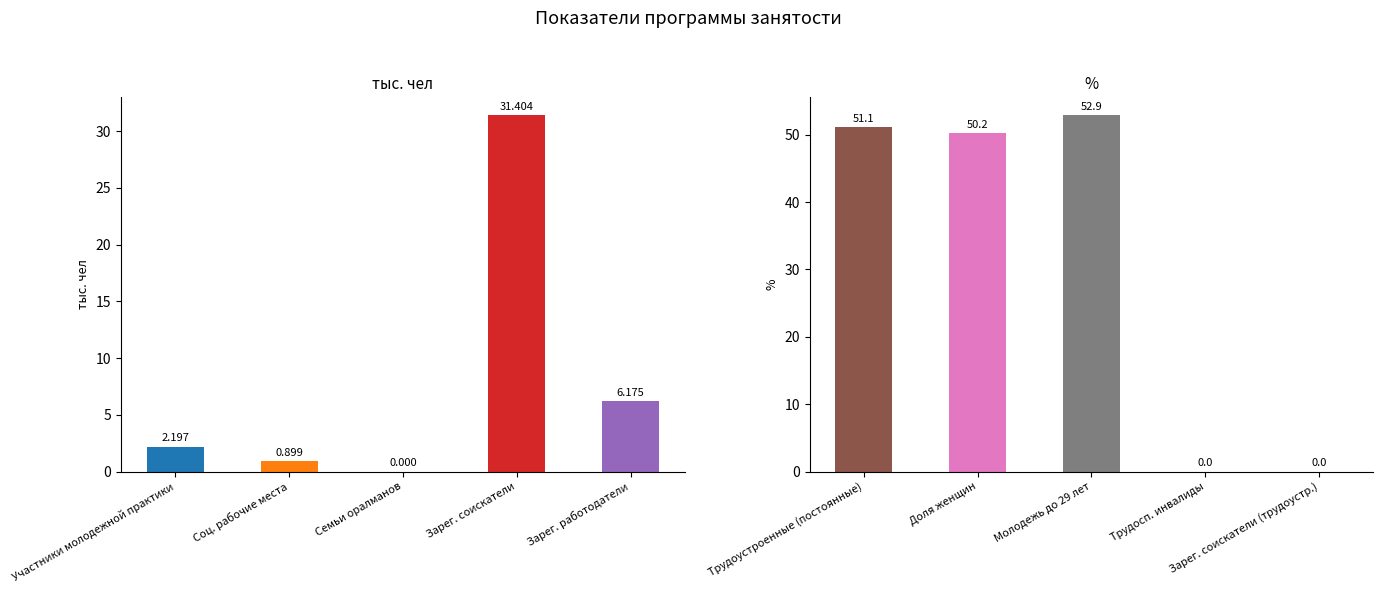

Reading right to left, what are all the values shown in this chart?

тыс. чел: 6.2	31.4	0.0	0.9	2.2
%: 0.0	0.0	52.9	50.2	51.1